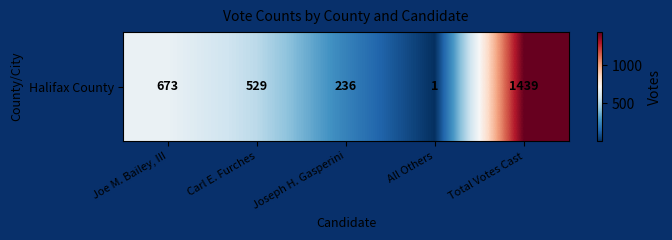

What is the change in value from Carl E. Furches to Total Votes Cast?

+910